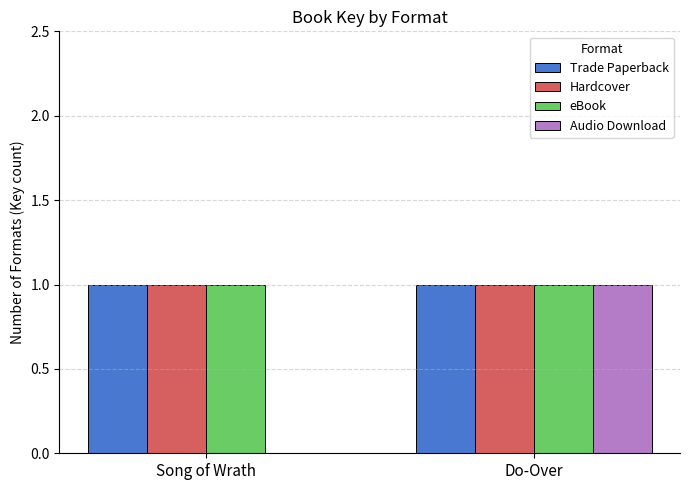

At which label does Audio Download reach its peak?

Do-Over